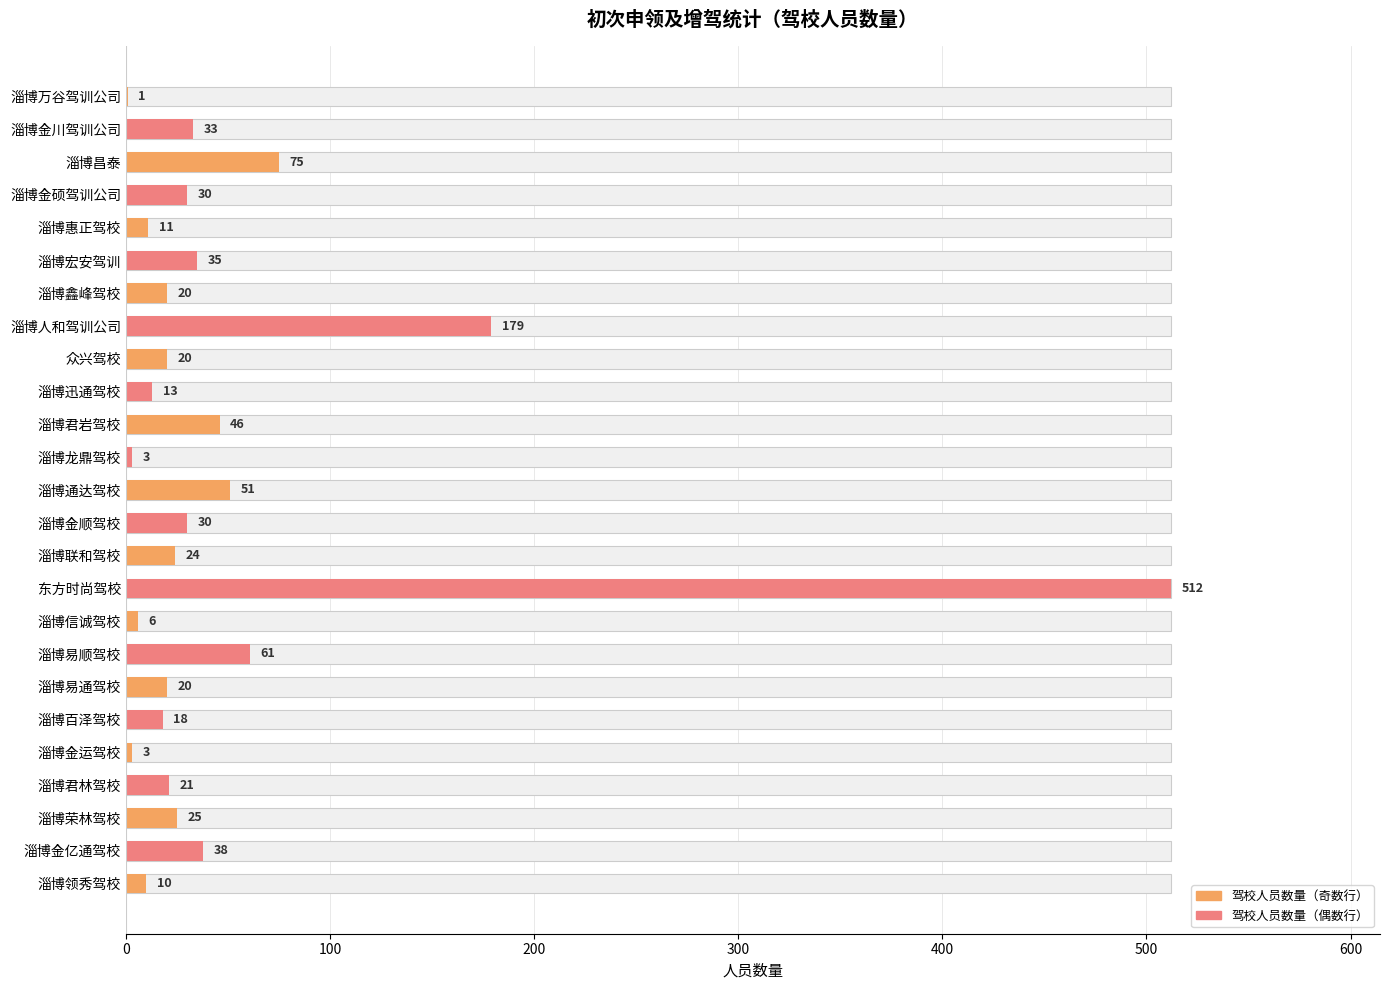

Reading left to right, transcribe all the data shown in this chart.

1	33	75	30	11	35	20	179	20	13	46	3	51	30	24	512	6	61	20	18	3	21	25	38	10